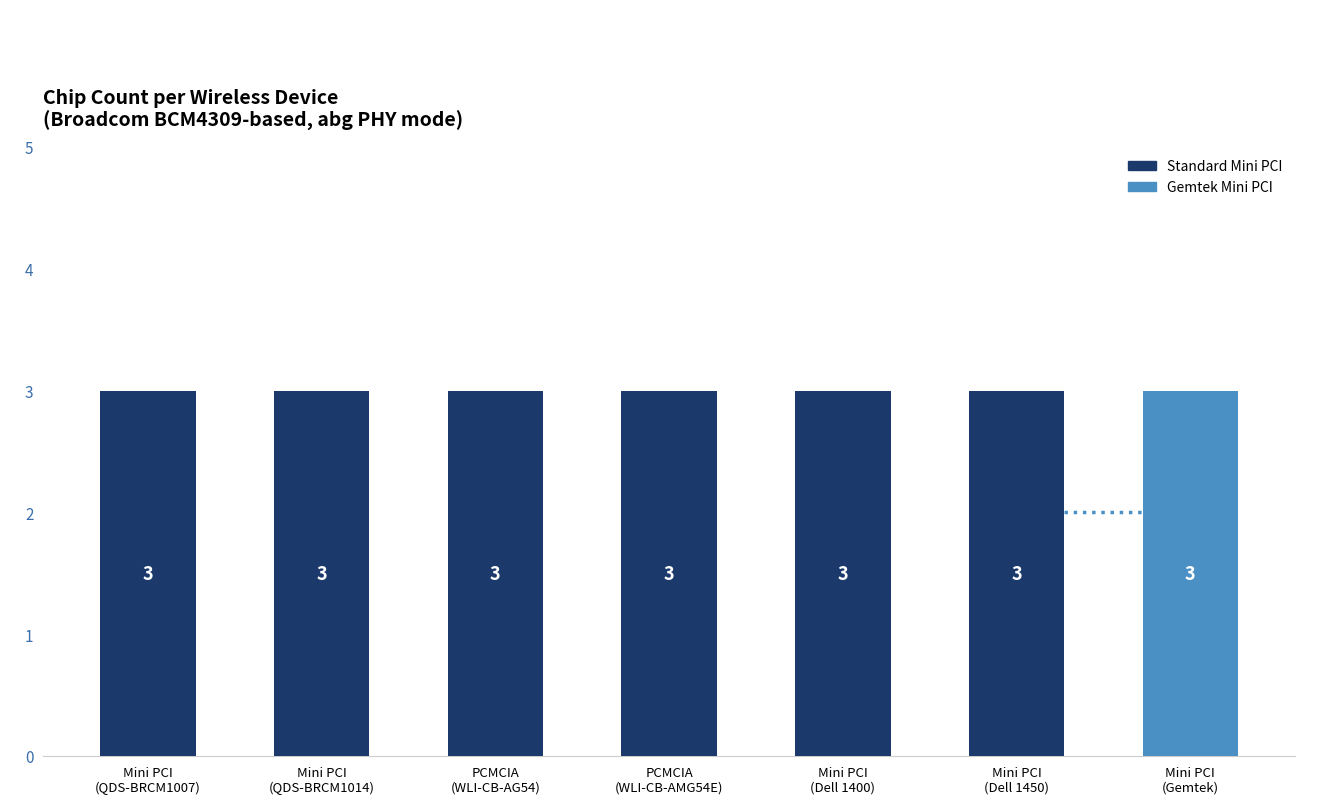

Is the value of OUI Count at PCMCIA
(WLI-CB-AG54) greater than the value of Chip Count at PCMCIA
(WLI-CB-AMG54E)?

No